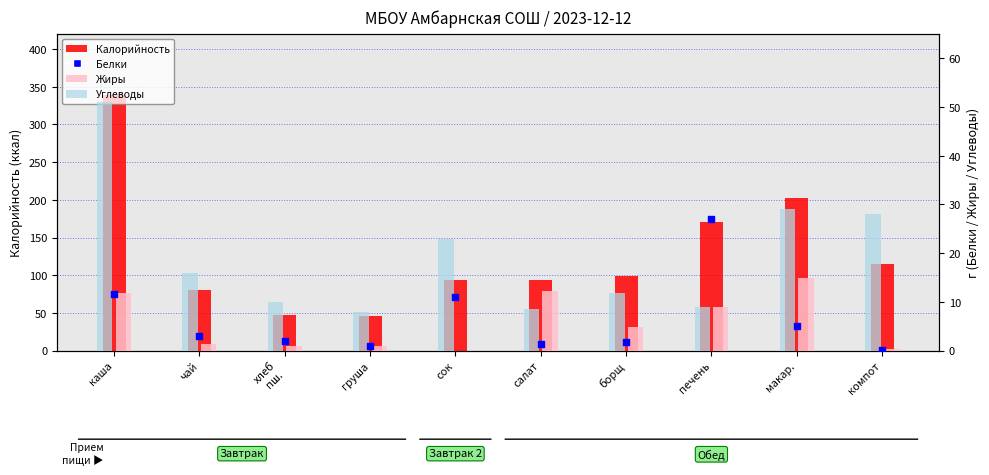

What is the total value across all series at хлеб
пш.?

60.0